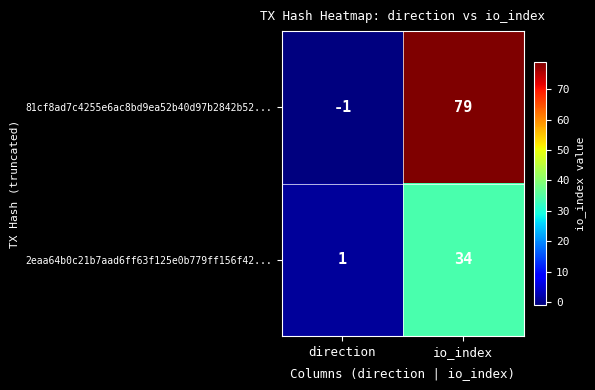

Reading left to right, extract all data points from this chart.

81cf8ad7c4255e6ac8bd9ea52b40d97b2842b52...: -1	79
2eaa64b0c21b7aad6ff63f125e0b779ff156f42...: 1	34